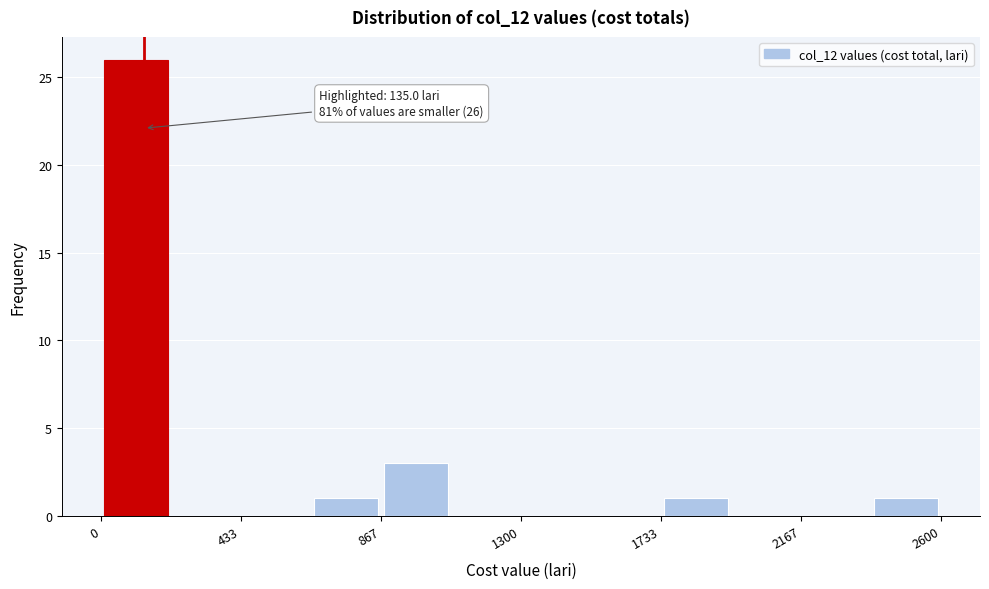

Which range on the x-axis has the tallest bar?

0 to 200